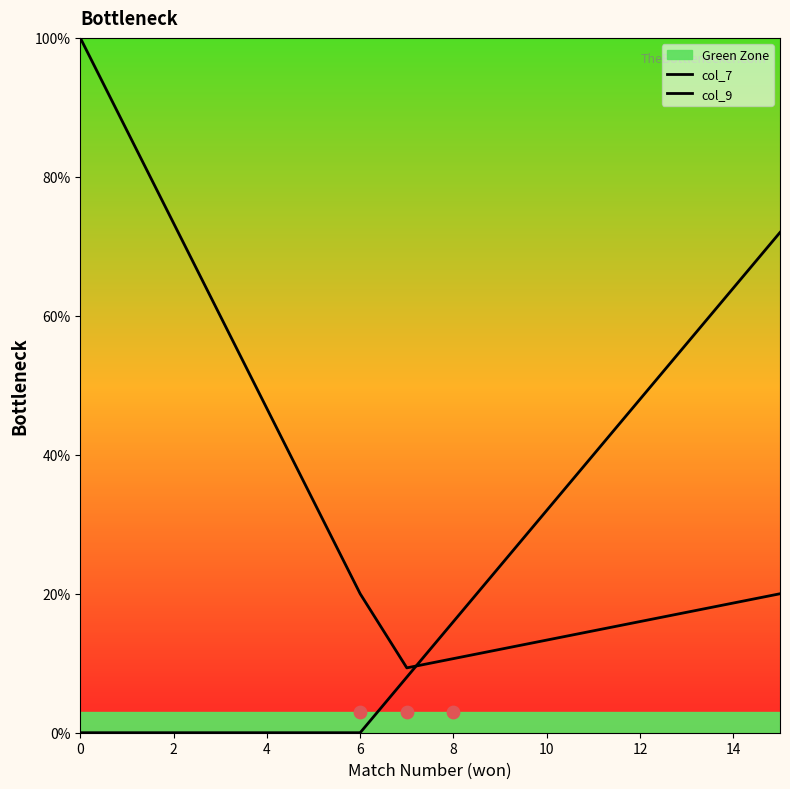

At how many categories does at least one series exceed 0?

16